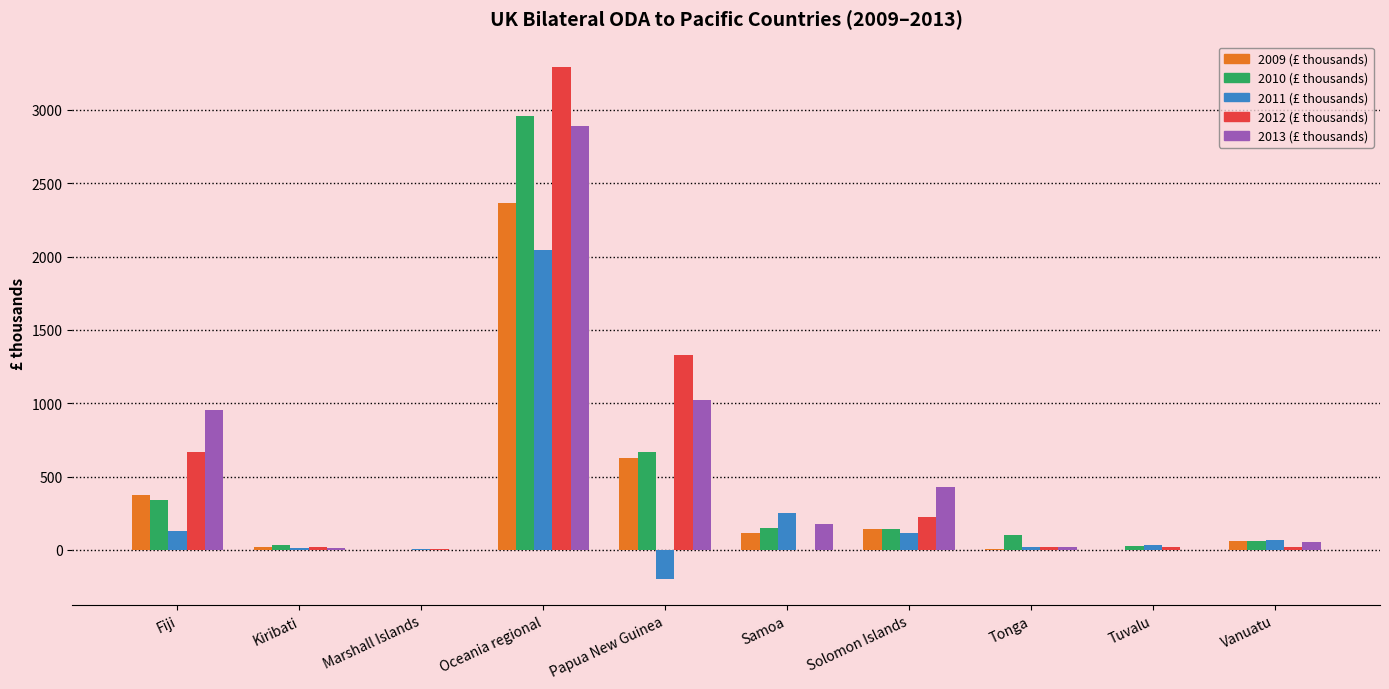

The value of 2010 (£ thousands) at Kiribati is 36.0. True or false?

True